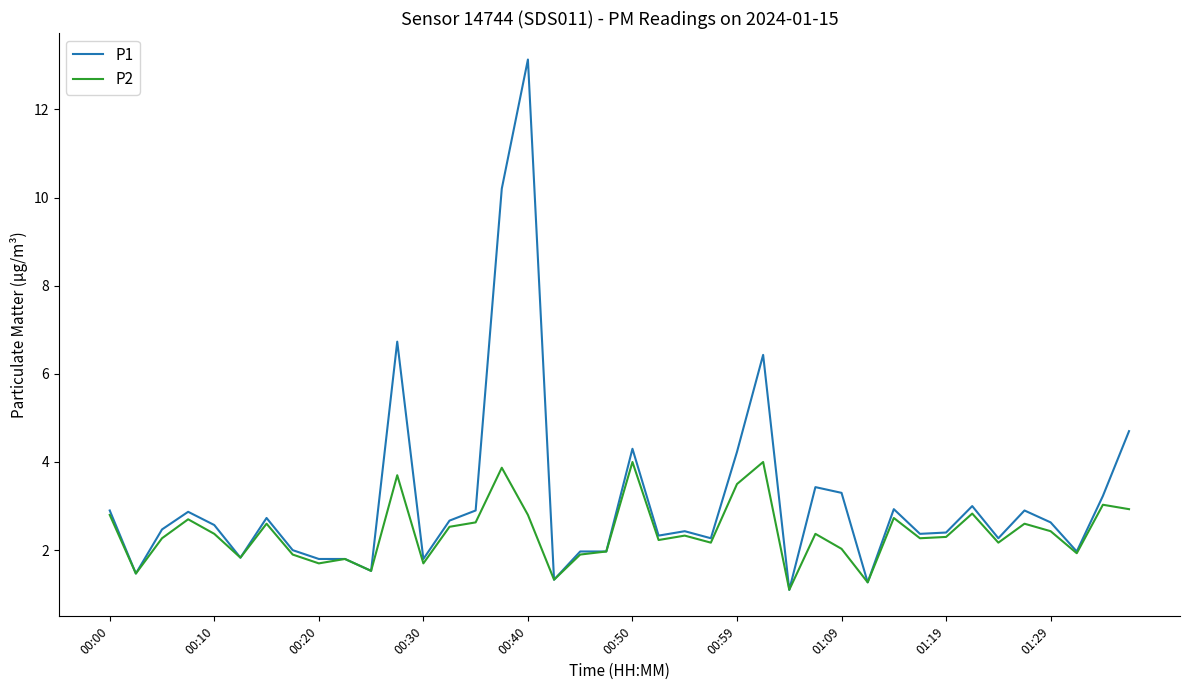

Which series has the widest spread of values?

P1